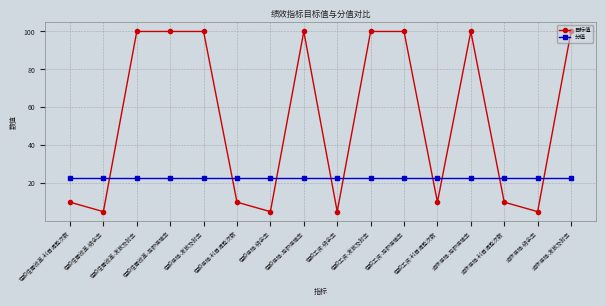

Which series has the largest total across all categories?

目标值